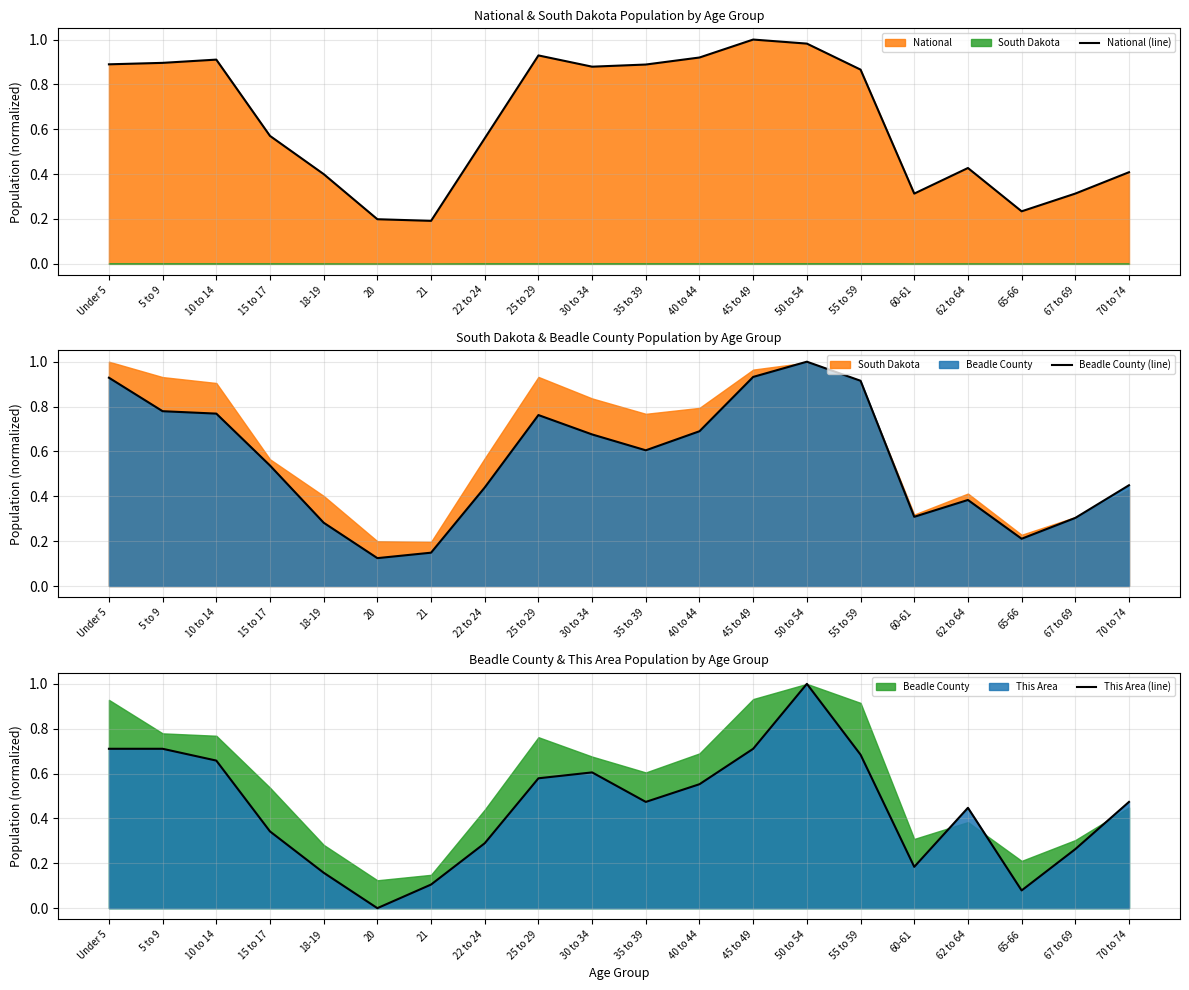

Rank the categories by National (line) value from lowest to highest.

21, 20, 65-66, 60-61, 67 to 69, 18-19, 70 to 74, 62 to 64, 22 to 24, 15 to 17, 55 to 59, 30 to 34, 35 to 39, Under 5, 5 to 9, 10 to 14, 40 to 44, 25 to 29, 50 to 54, 45 to 49